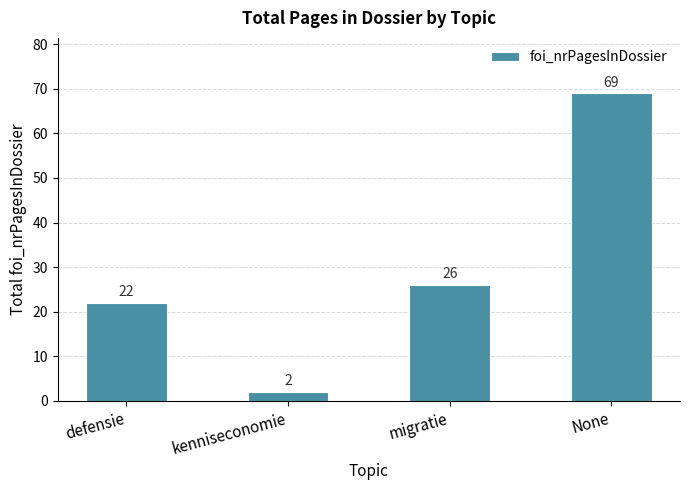

Rank the categories by value from highest to lowest.

None, migratie, defensie, kenniseconomie